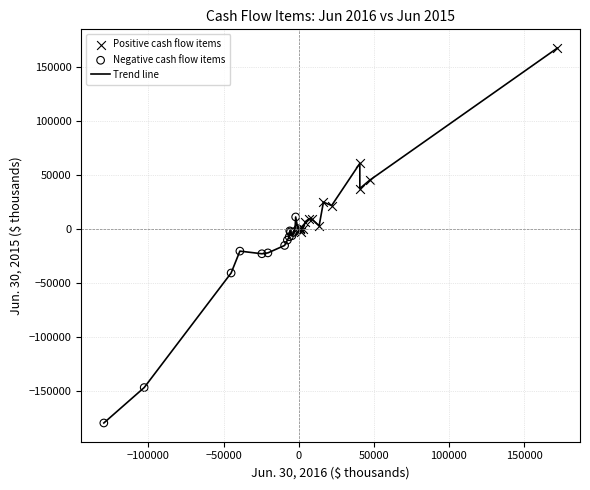

What is the minimum value shown in the chart?

-179815